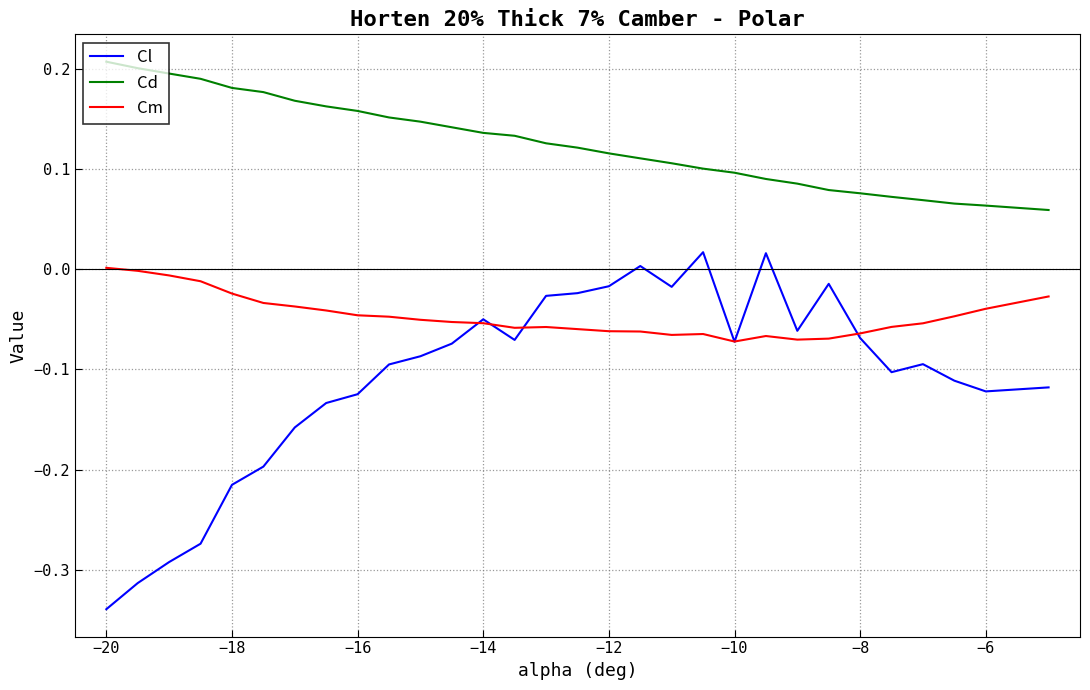

True or false: Cl and Cd cross at least once.

False